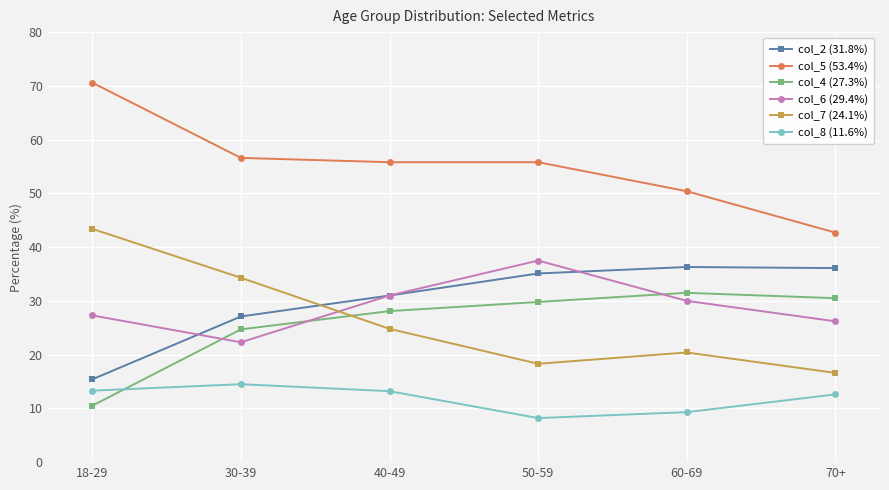

How many data points in col_2 (31.8%) are above 35?

3